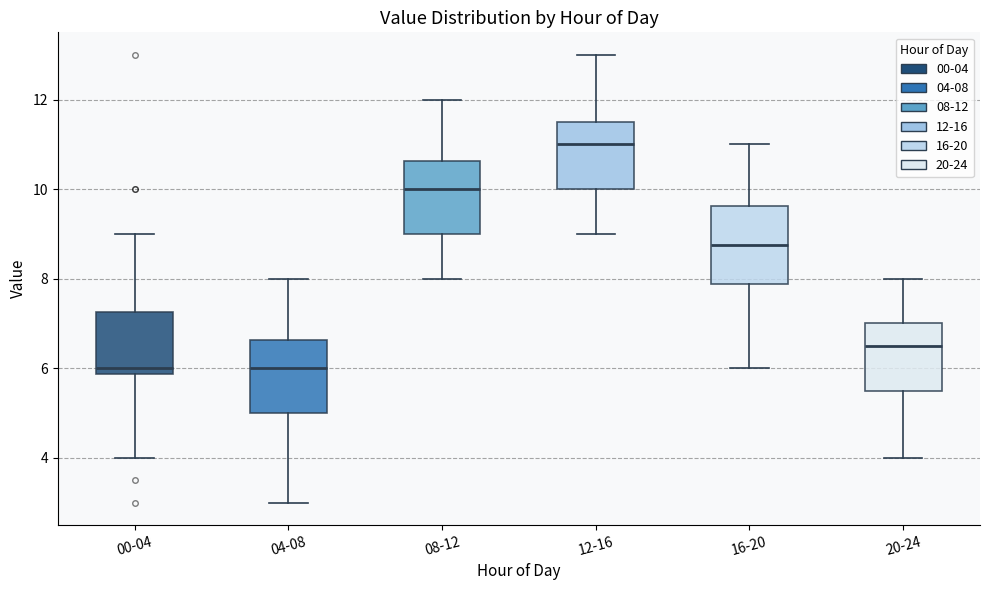

Reading left to right, transcribe this box plot: for each box, give where its median line is, the range the box spans, and where its two whiskers end, as read against the y-axis. The values are not printed on the chart, so give them approximately, as read against the axis.

00-04: median 6.0, box 5.8 to 7.2, whiskers 4.0 to 9.0
04-08: median 6.0, box 5.0 to 6.6, whiskers 3.0 to 8.0
08-12: median 10.0, box 9.0 to 10.6, whiskers 8.0 to 12.0
12-16: median 11.0, box 10.0 to 11.6, whiskers 9.0 to 13.0
16-20: median 8.8, box 7.8 to 9.6, whiskers 6.0 to 11.0
20-24: median 6.6, box 5.6 to 7.0, whiskers 4.0 to 8.0